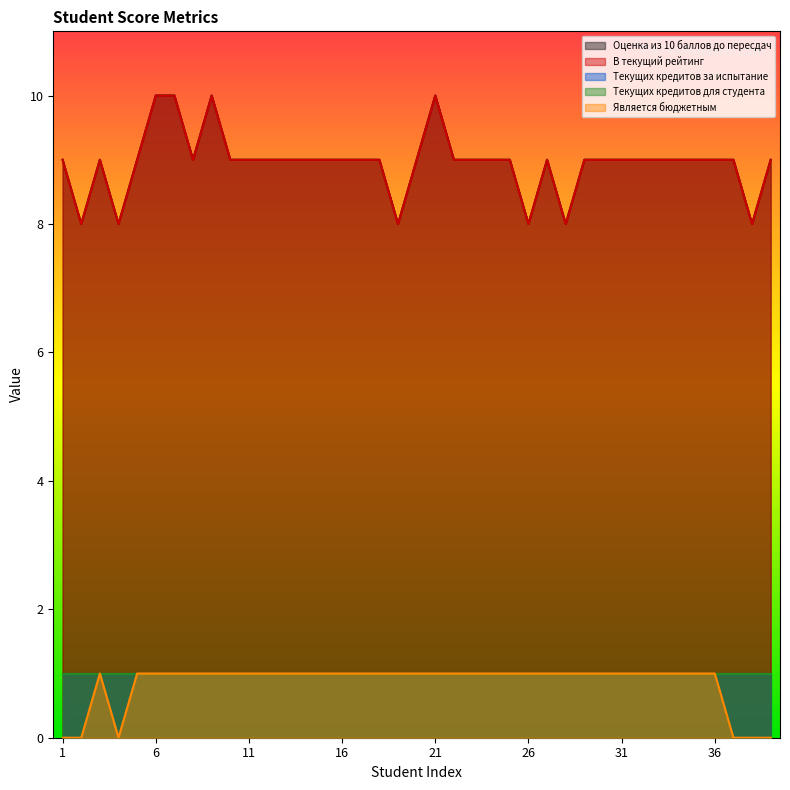

Which label corresponds to the smallest value in the chart?

1